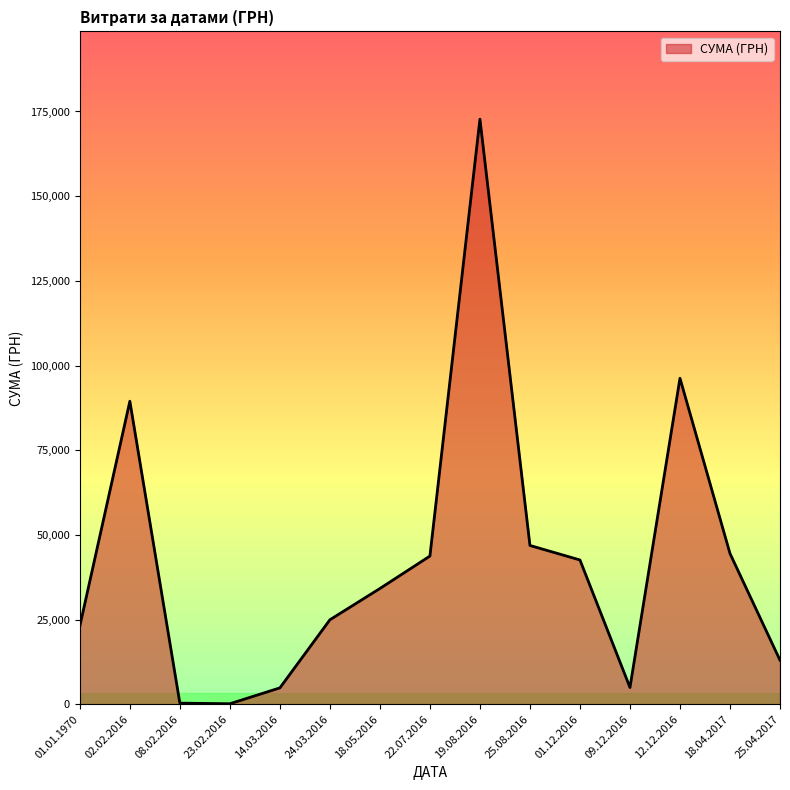

What value does the data have at 23.02.2016?

146.8